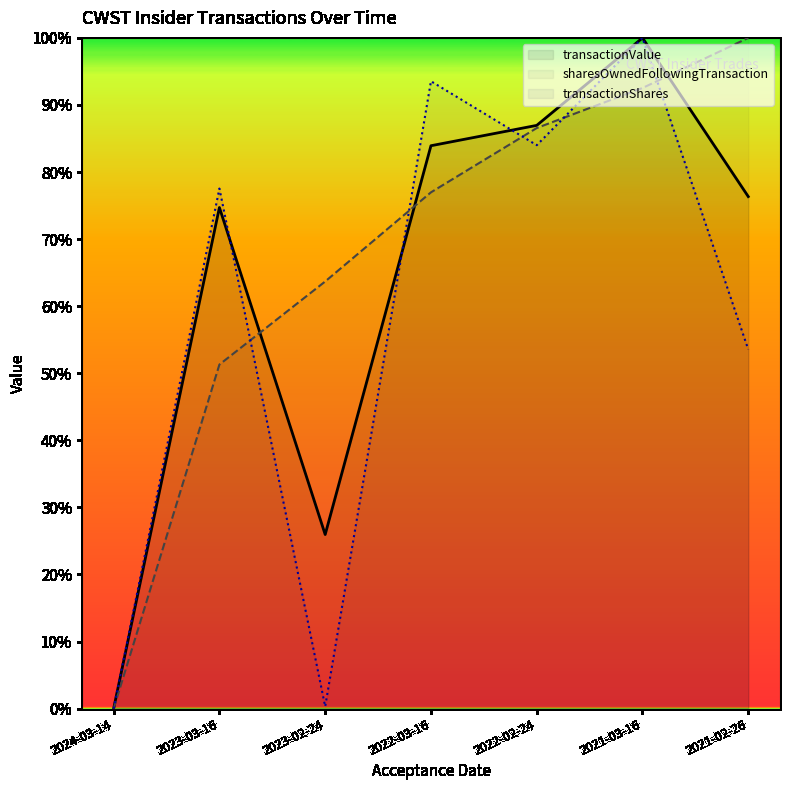

At which category is the sum across all series the highest?

2021-03-16